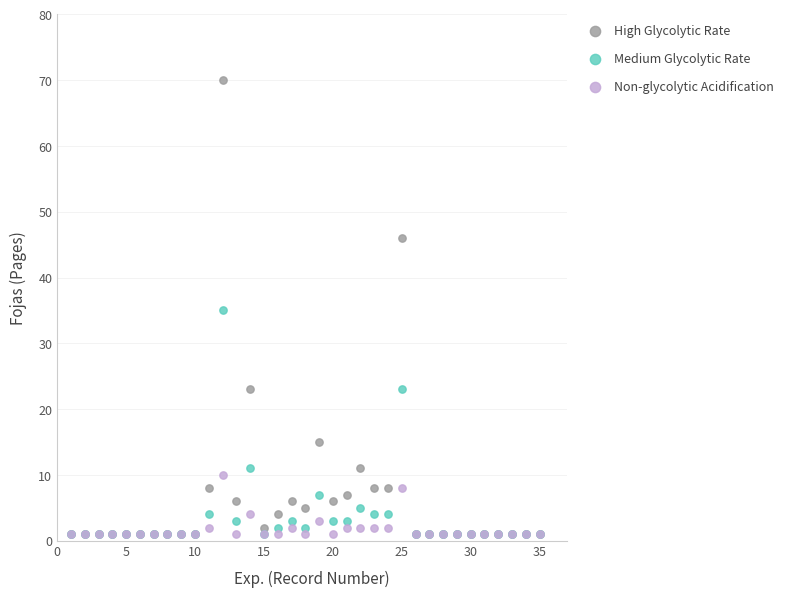

In the Medium Glycolytic Rate series, what Y value is closest to 18?

23